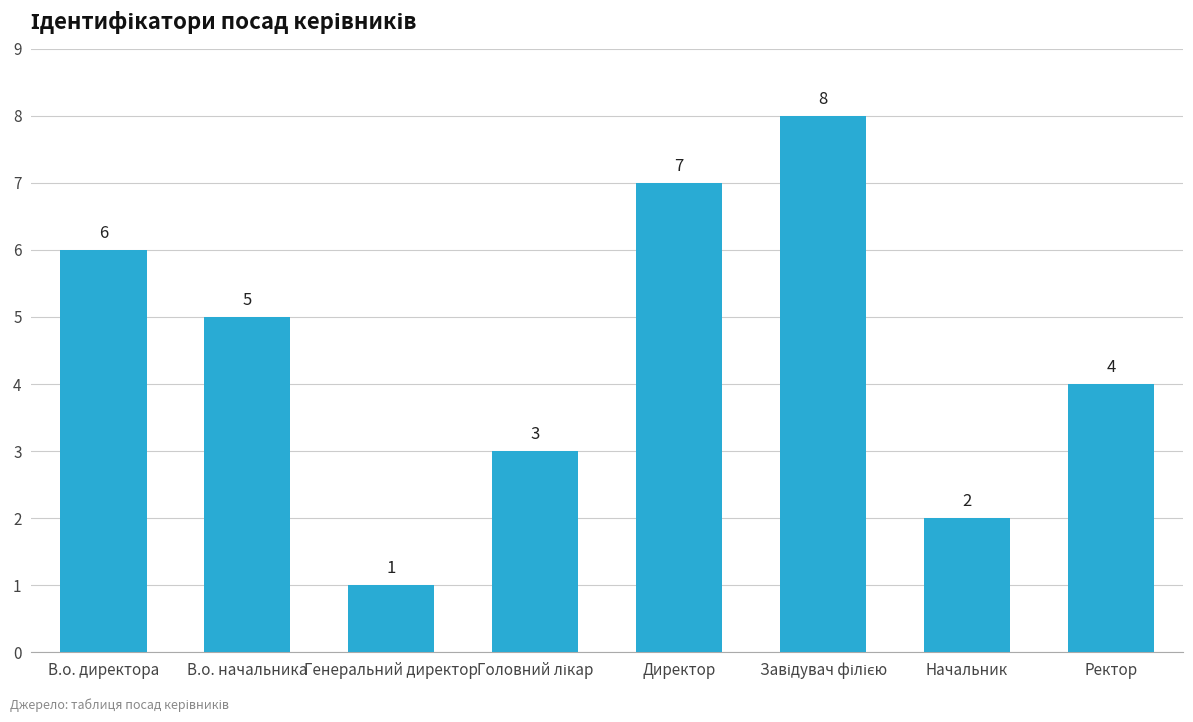

Count the values in the range 3 to 7.

5